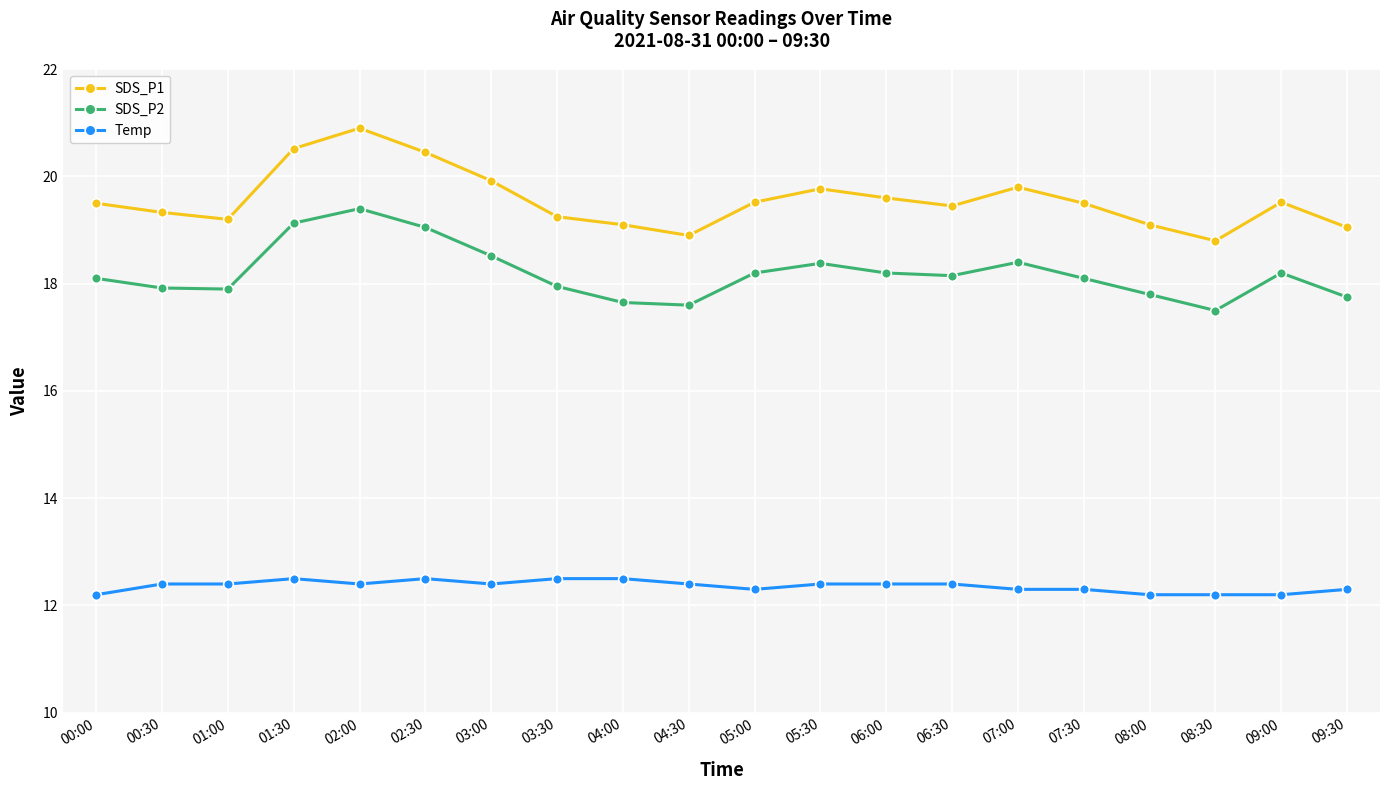

Rank the series by their maximum value, from highest to lowest.

SDS_P1, SDS_P2, Temp